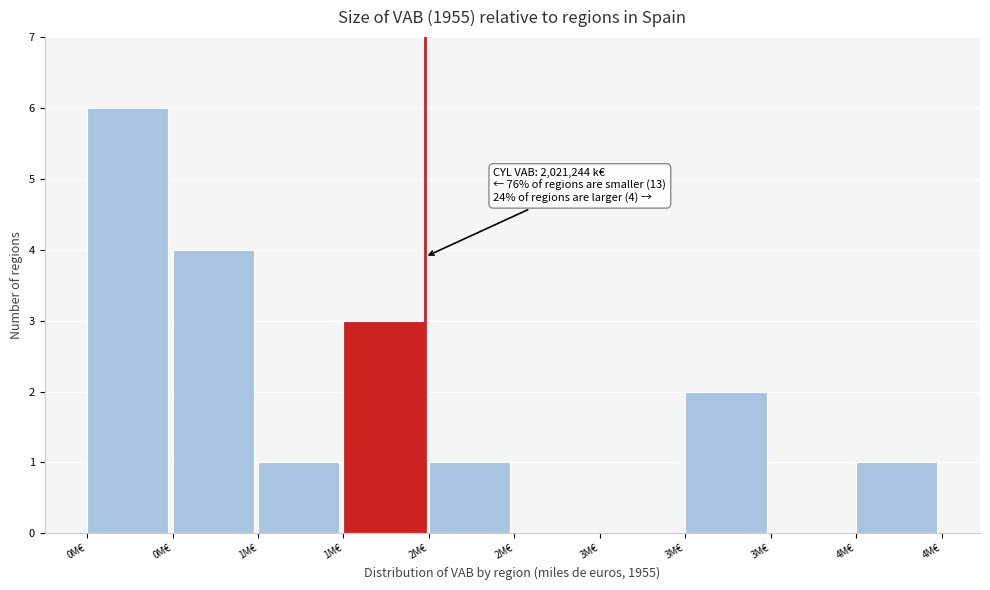

How many series are shown in this chart?

1